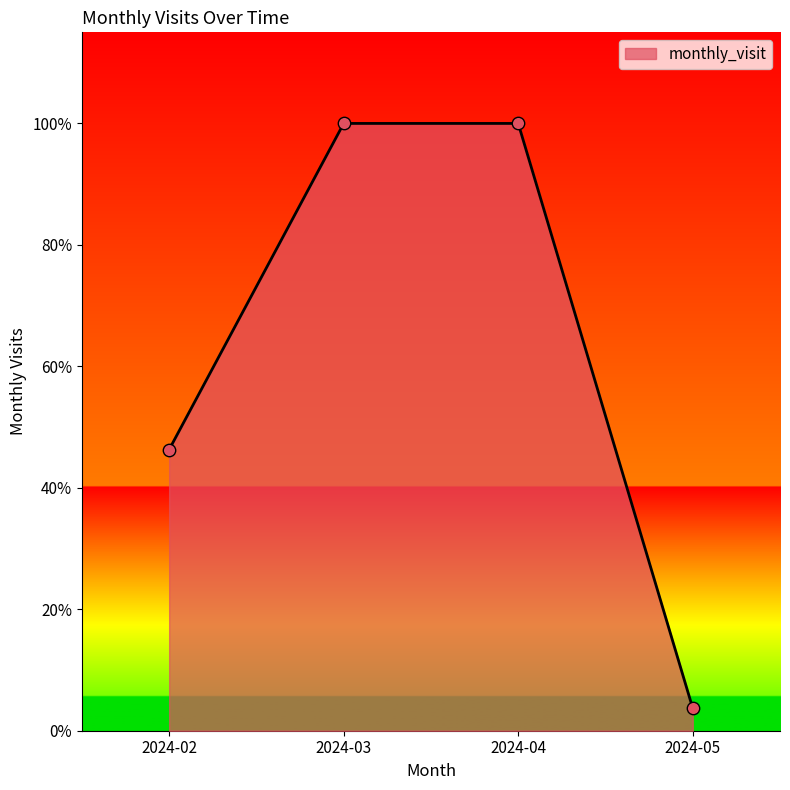

What is the ratio of the value at 2024-04 to the value at 2024-03?

1.0